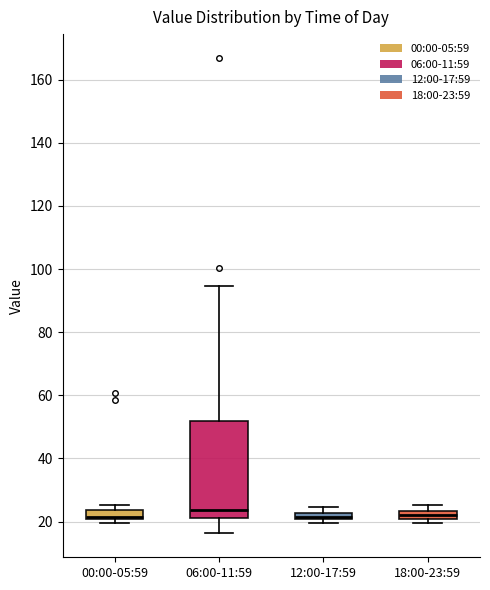

Where is the upper edge of the box for 12:00-17:59 on the y-axis? The values are not printed on the chart, so give them approximately, as read against the axis.

22